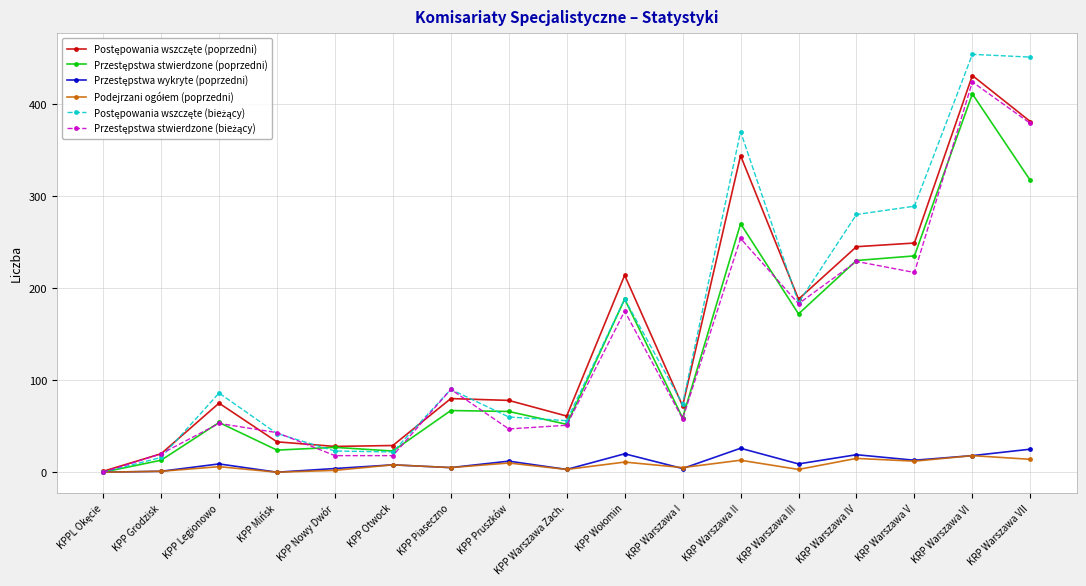

How many distinct data groups are displayed?

6